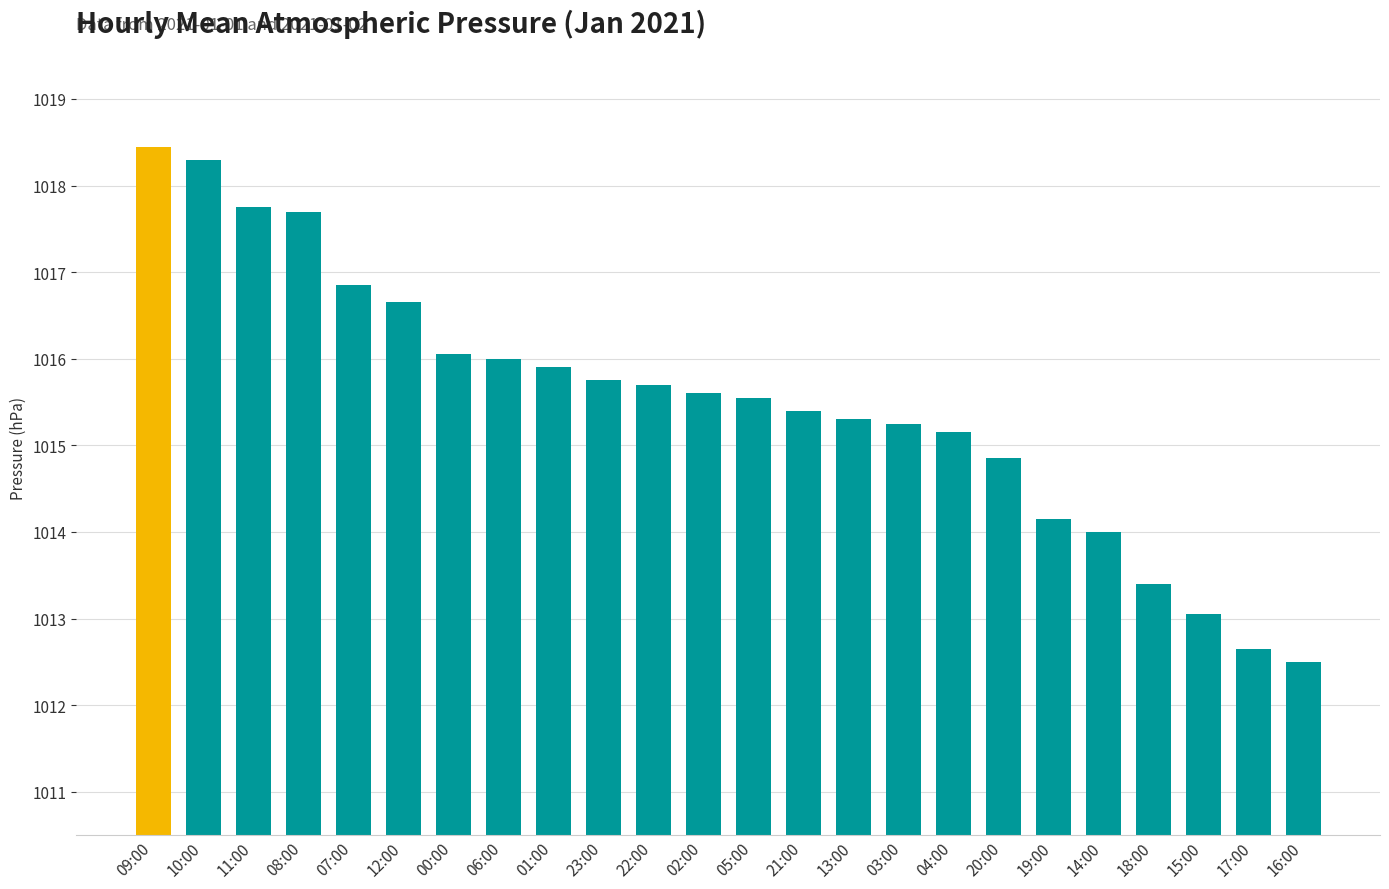

What is the sum of all values?

24372.0